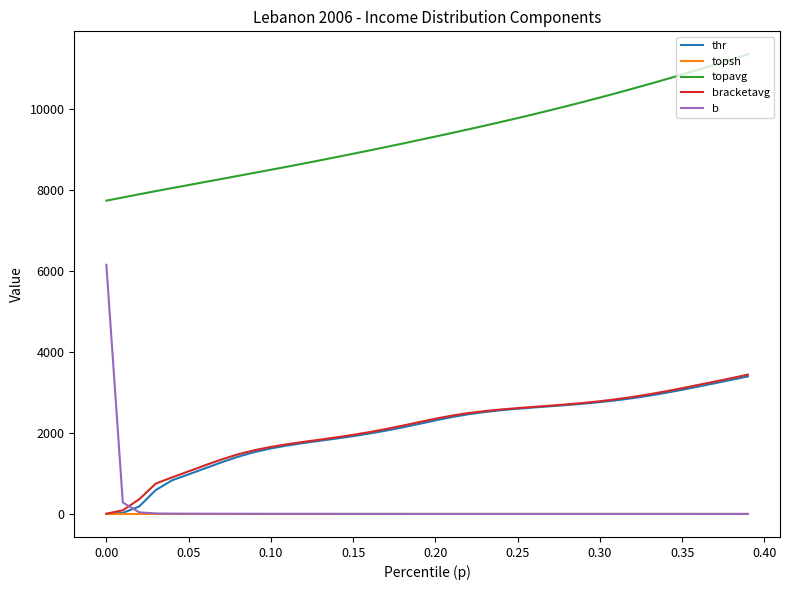

Does the chart display data point markers on the line(s)?

No